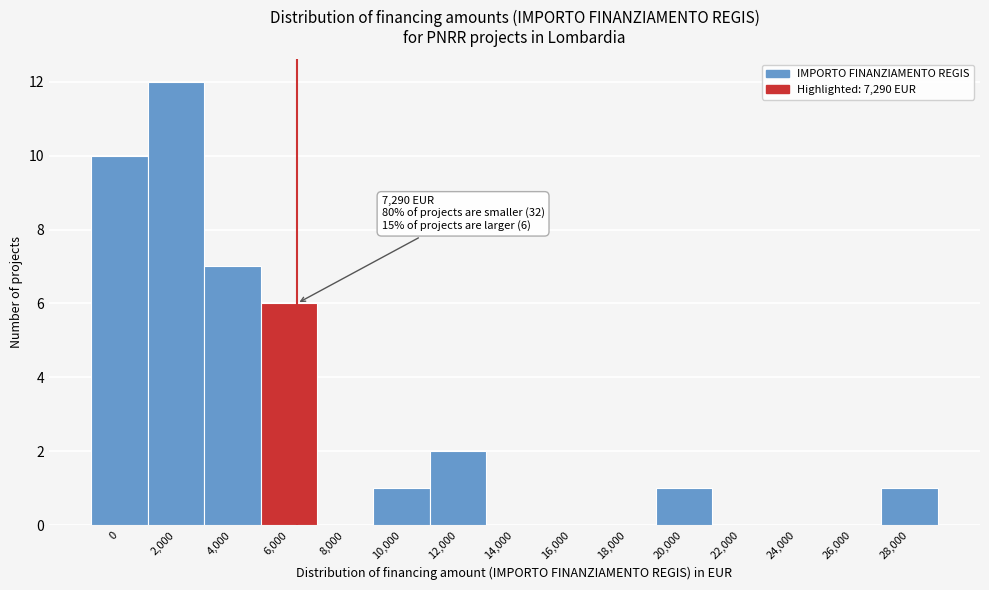

Reading left to right, what are all the values shown in this chart?

0=10	2,000=12	4,000=7	6,000=6	8,000=0	10,000=1	12,000=2	14,000=0	16,000=0	18,000=0	20,000=1	22,000=0	24,000=0	26,000=0	28,000=1